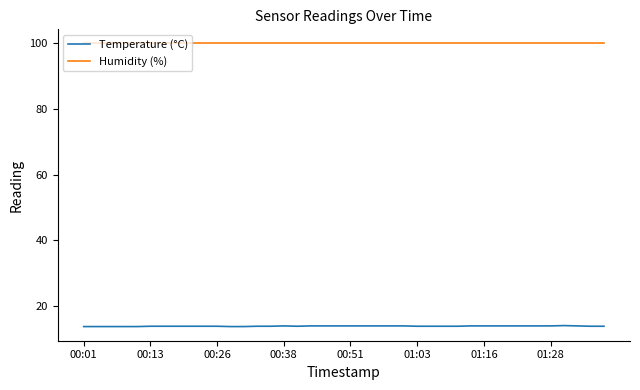

How many series are shown in this chart?

2